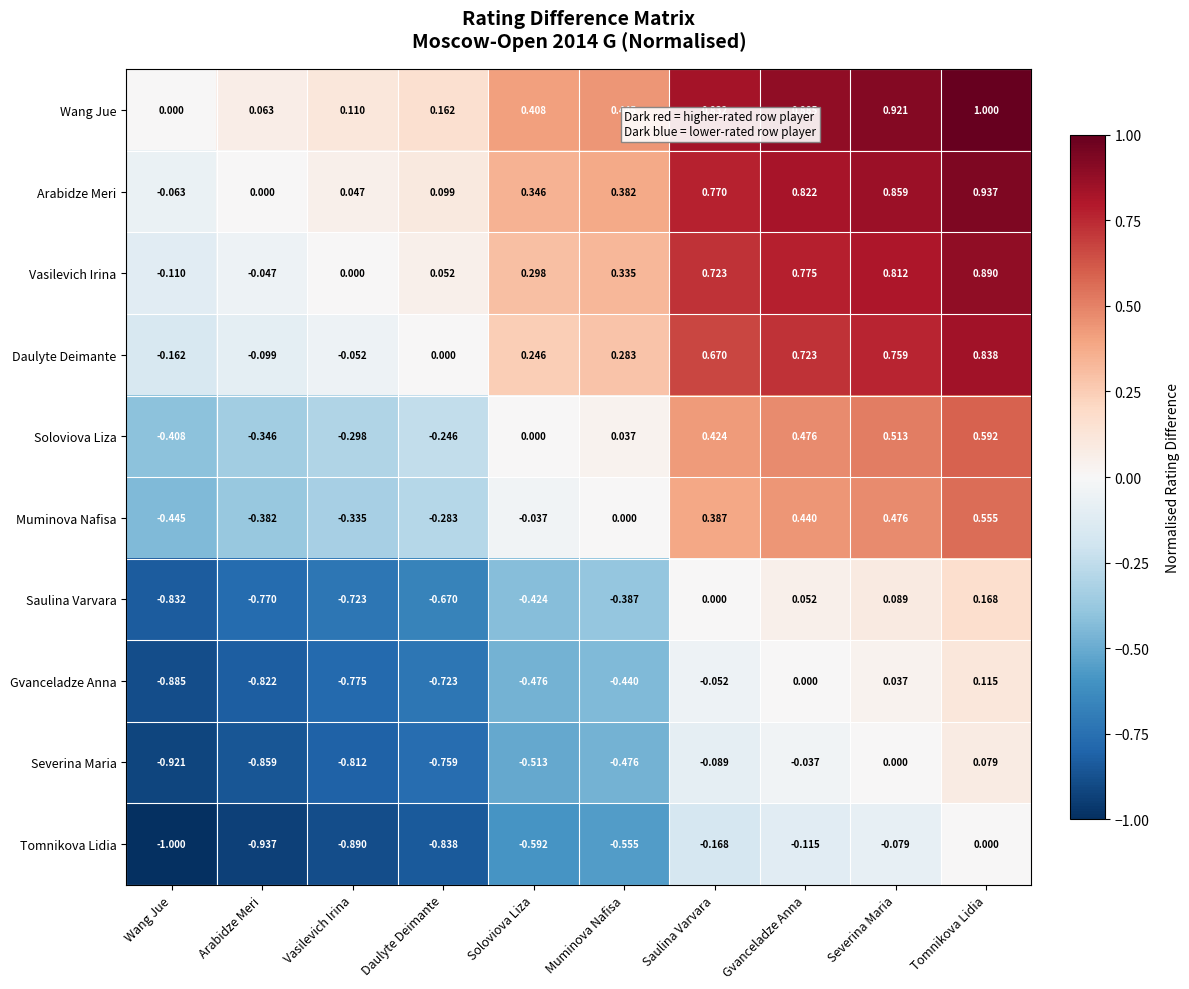

At which label is Severina Maria closest to 0?

Severina Maria